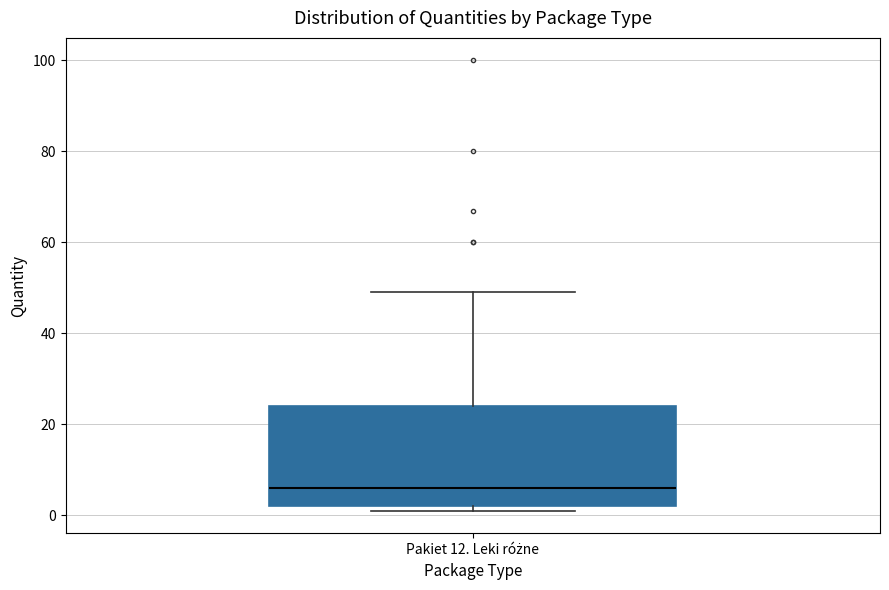

Read this box plot against the y-axis: the position of the median line, the range covered by the box, and the ends of both whiskers. The values are not printed on the chart, so give them approximately, as read against the axis.

median 6, box 2 to 24, whiskers 2 (just below the box's lower edge) to 50